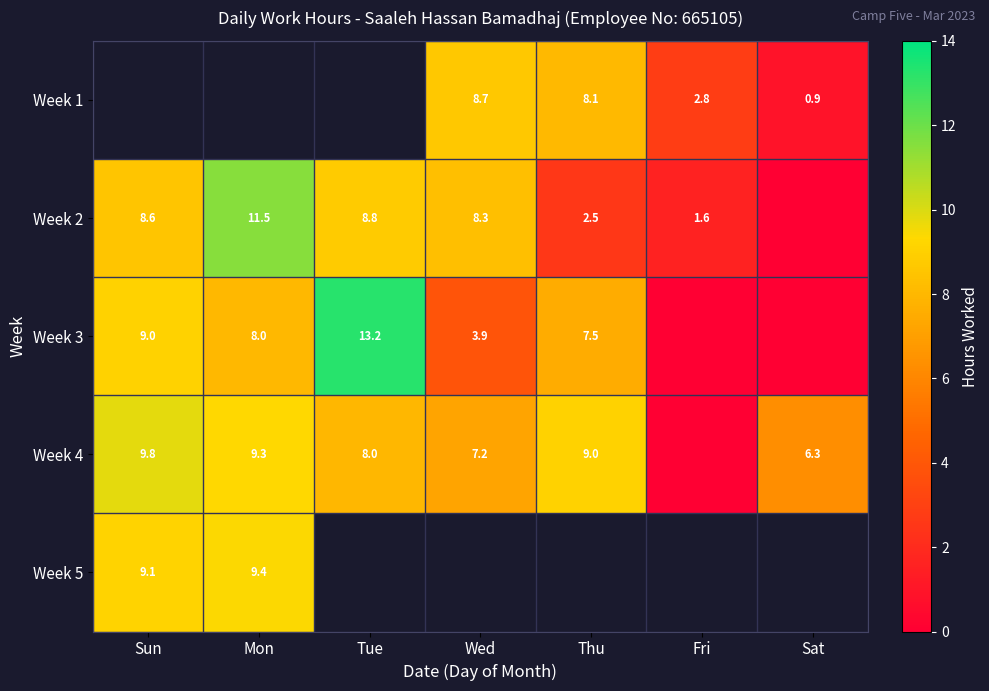

True or false: Week 5 has a value of 9.1 at Sun.

True